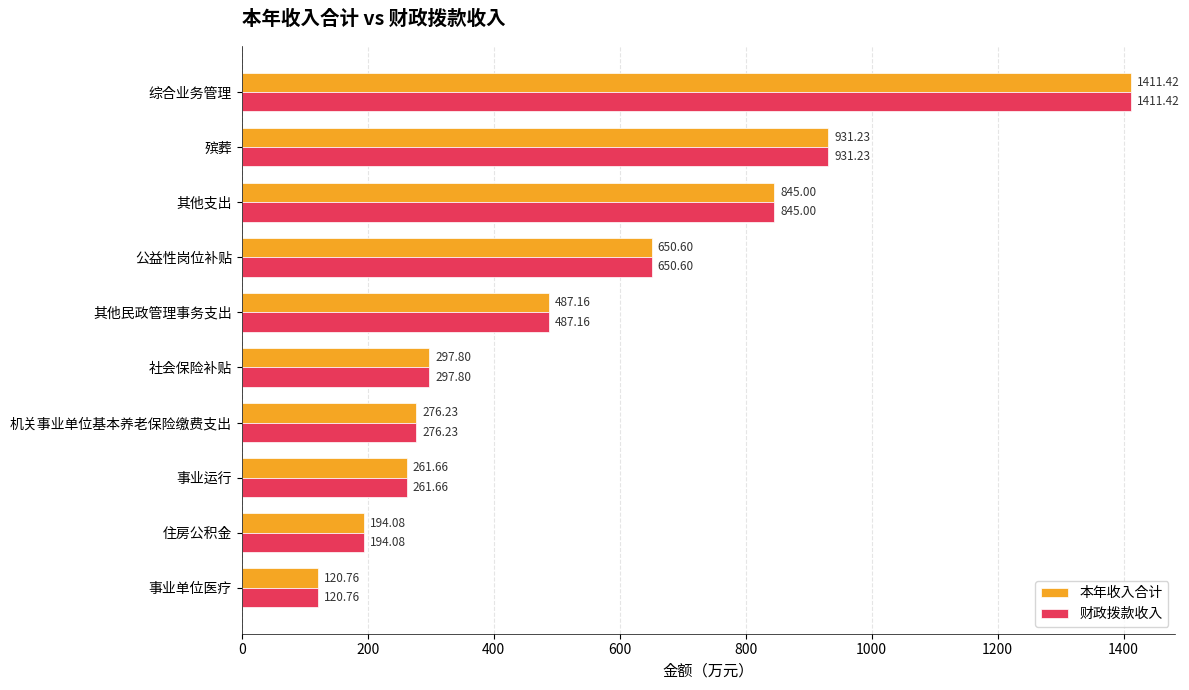

What is the difference between the maximum and minimum values in the 本年收入合计 series?

1290.7